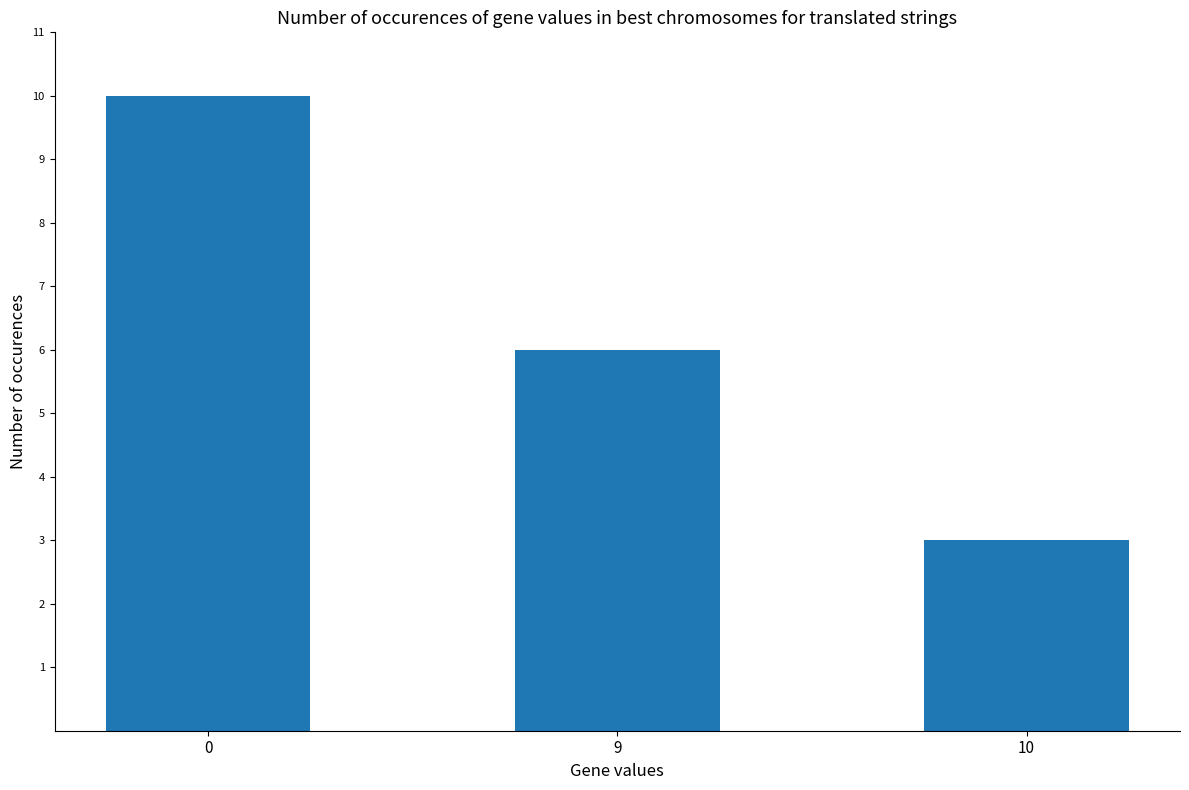

Is it true that the value at 0 is 17?

False